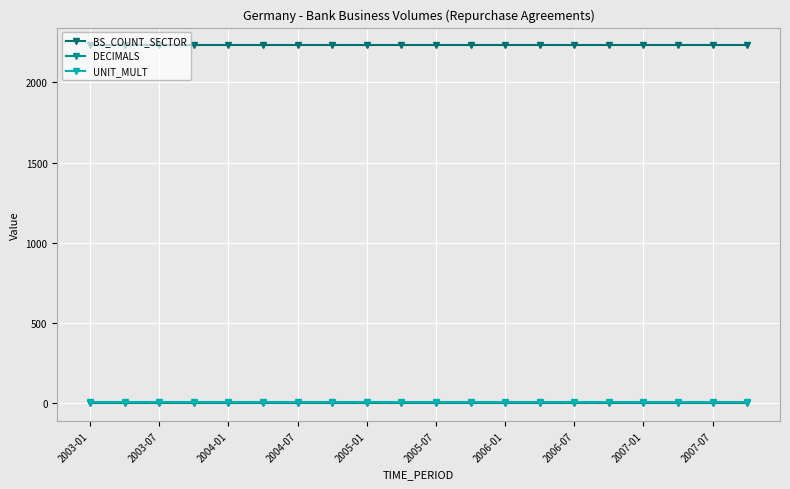

Reading left to right, list all the values displayed in this chart.

BS_COUNT_SECTOR: 2230	2230	2230	2230	2230	2230	2230	2230	2230	2230	2230	2230	2230	2230	2230	2230	2230	2230	2230	2230
DECIMALS: 0	0	0	0	0	0	0	0	0	0	0	0	0	0	0	0	0	0	0	0
UNIT_MULT: 6	6	6	6	6	6	6	6	6	6	6	6	6	6	6	6	6	6	6	6